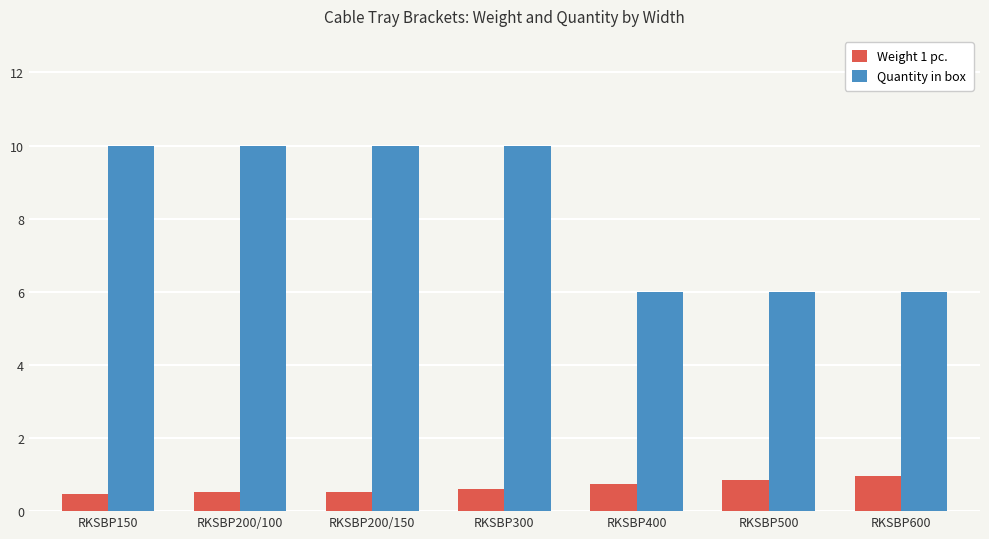

Rank the series by their average value, from lowest to highest.

Weight 1 pc., Quantity in box